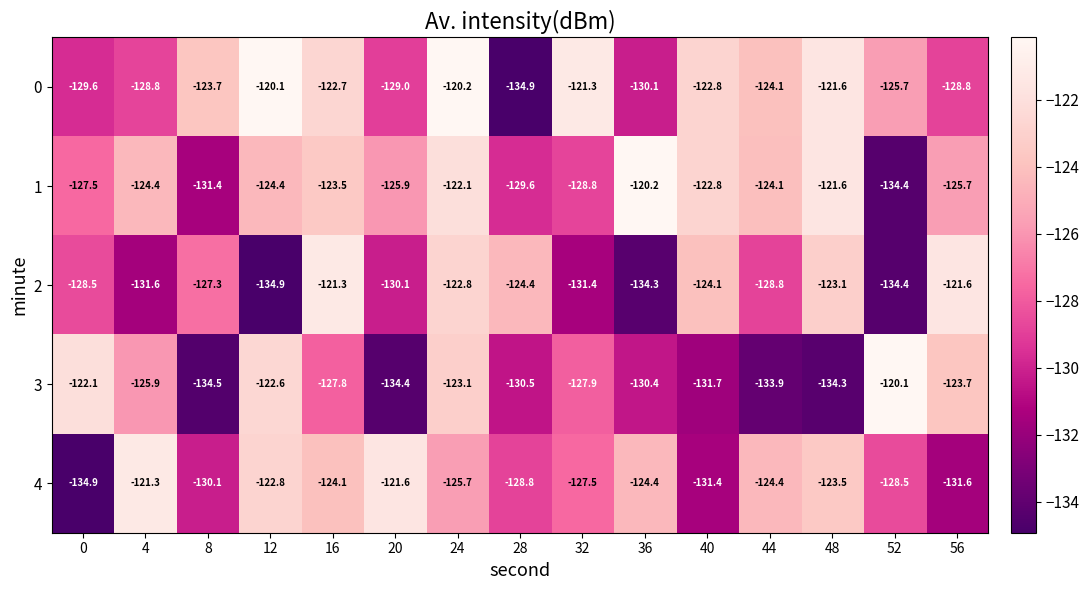

What is the minimum value shown in the chart?

-134.9